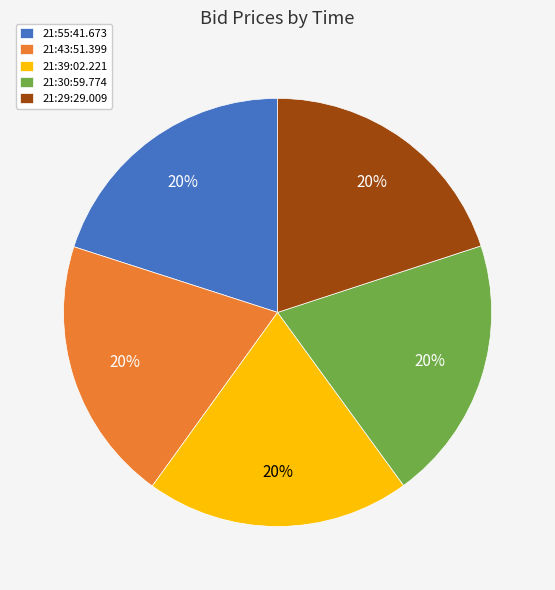

Is the sum of 21:29:29.009 and 21:43:51.399 greater than half?

No